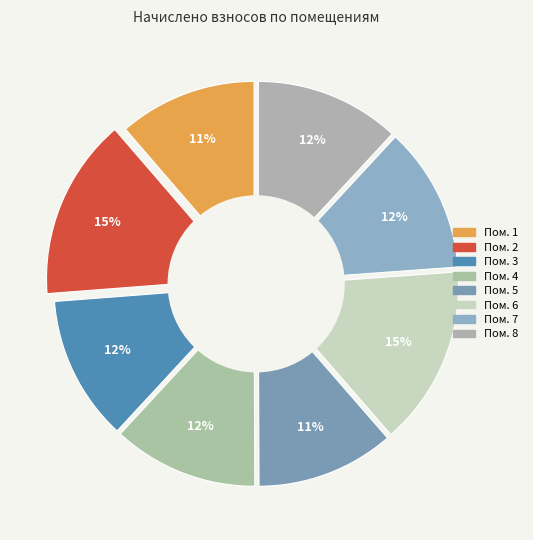

Between 3 and 1, which is larger?

3